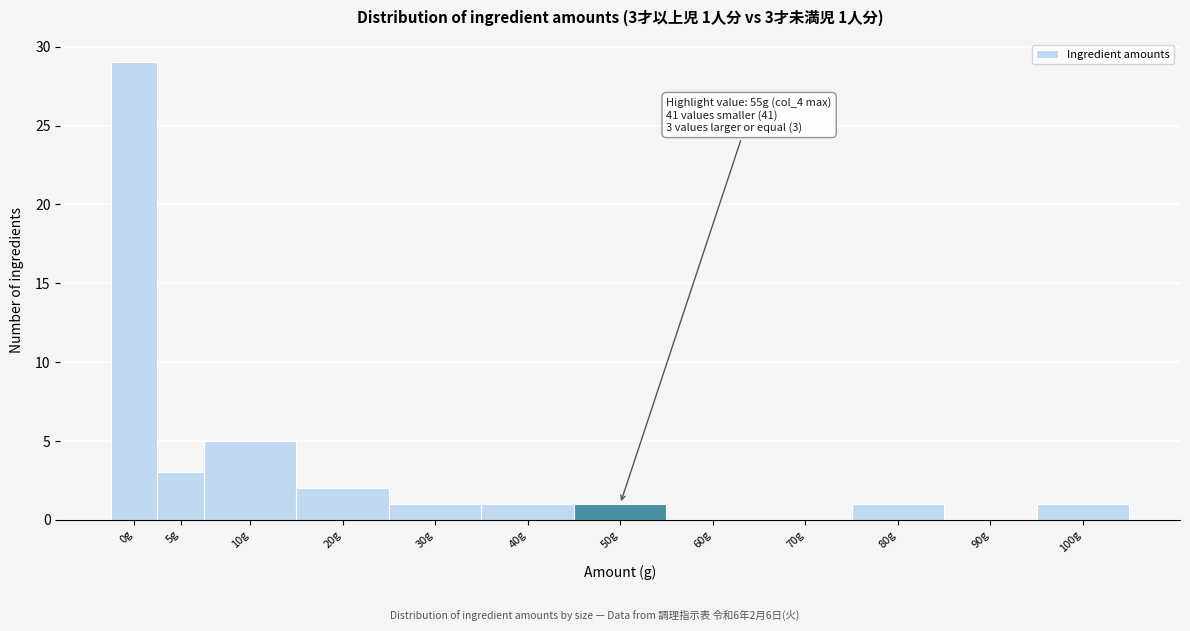

Reading left to right, transcribe all the data shown in this chart.

0g=29	5g=3	10g=5	20g=2	30g=1	40g=1	50g=1	60g=0	70g=0	80g=1	90g=0	100g=1